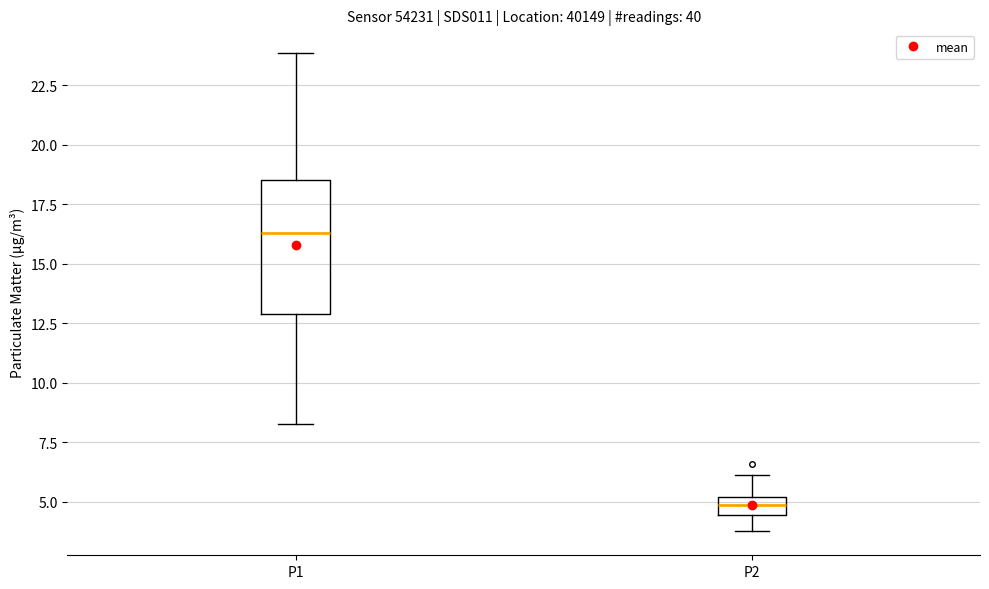

Reading left to right, transcribe this box plot: for each box, give where its median line is, the range the box spans, and where its two whiskers end, as read against the y-axis. The values are not printed on the chart, so give them approximately, as read against the axis.

P1: median 16.5, box 13.0 to 18.5, whiskers 8.5 to 24.0
P2: median 5.0 (inside the box), box 4.5 to 5.0, whiskers 4.0 to 6.0